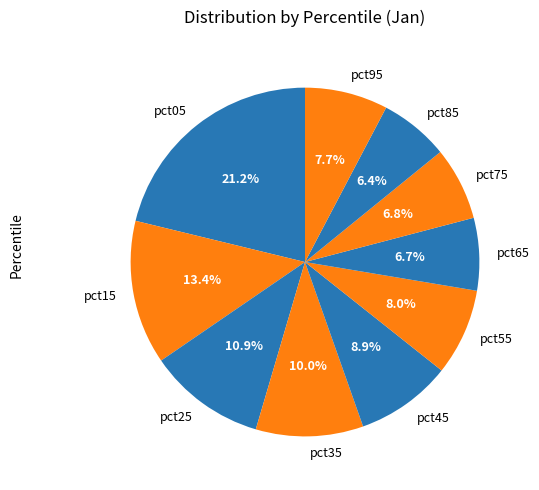

What portion of the pie excludes pct75?

93.2%